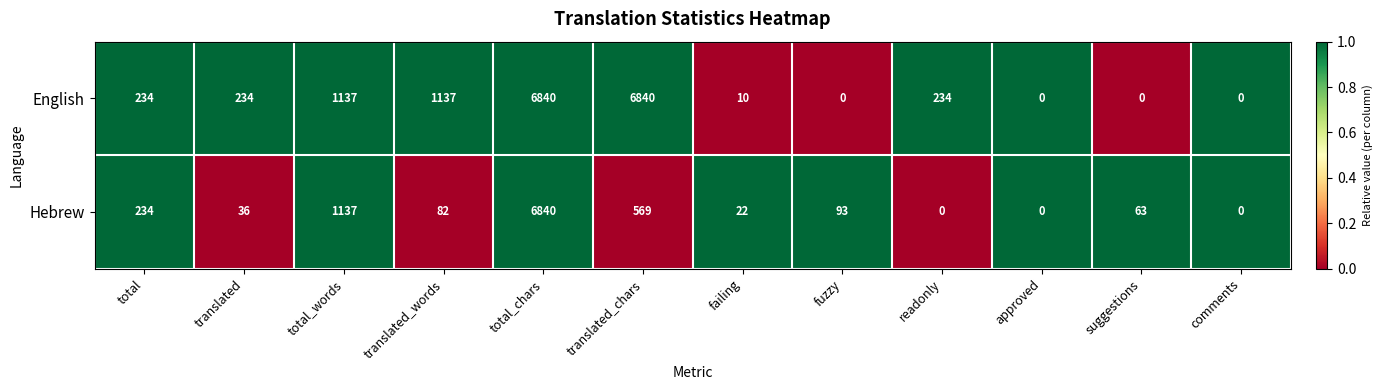

The English series shows 234 at readonly. True or false?

True